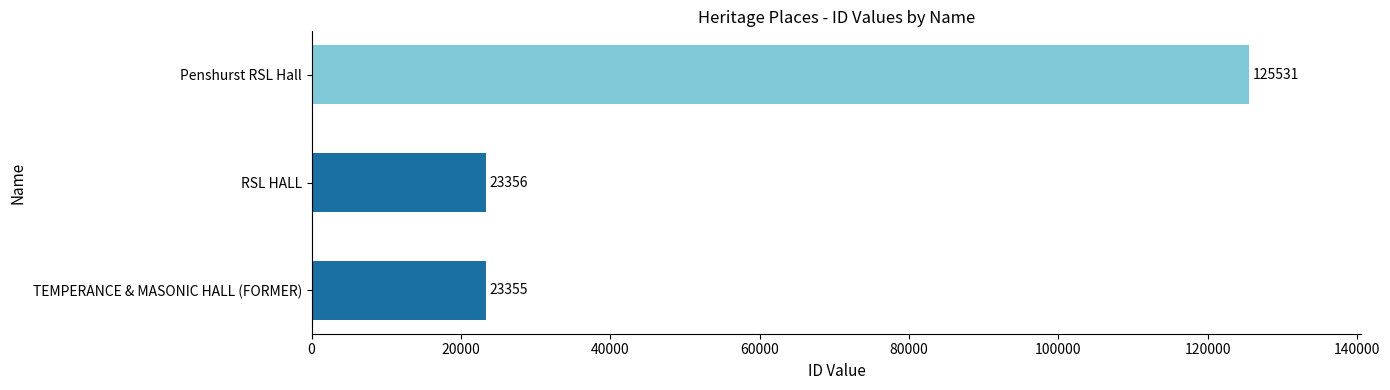

What is the difference between the maximum and minimum values?

102176